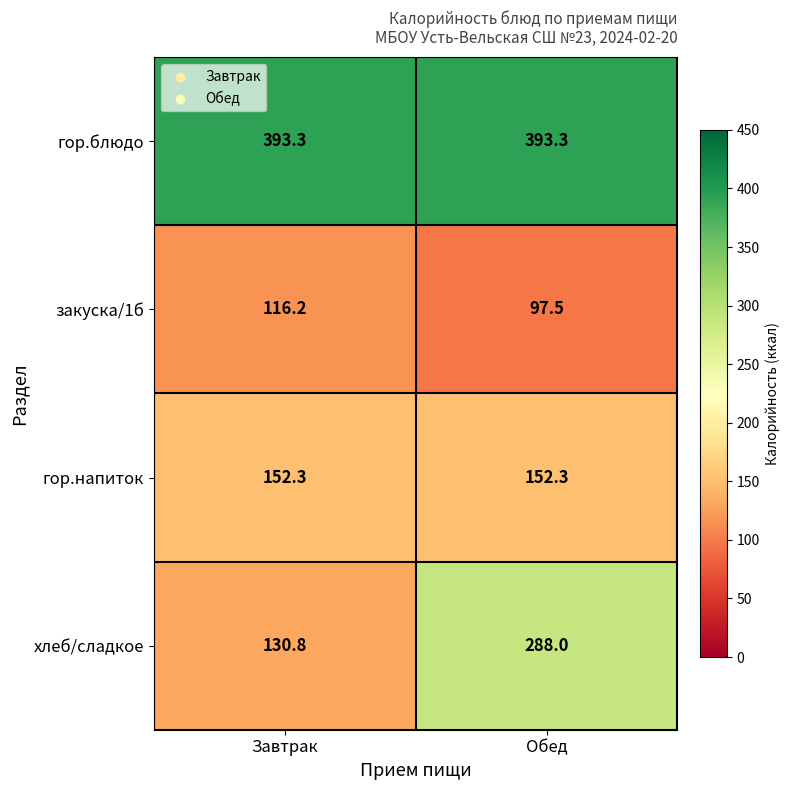

Reading left to right, extract all data points from this chart.

гор.блюдо: Завтрак=393.3	Обед=393.3
закуска/1б: Завтрак=116.2	Обед=97.5
гор.напиток: Завтрак=152.3	Обед=152.3
хлеб/сладкое: Завтрак=130.8	Обед=288.0